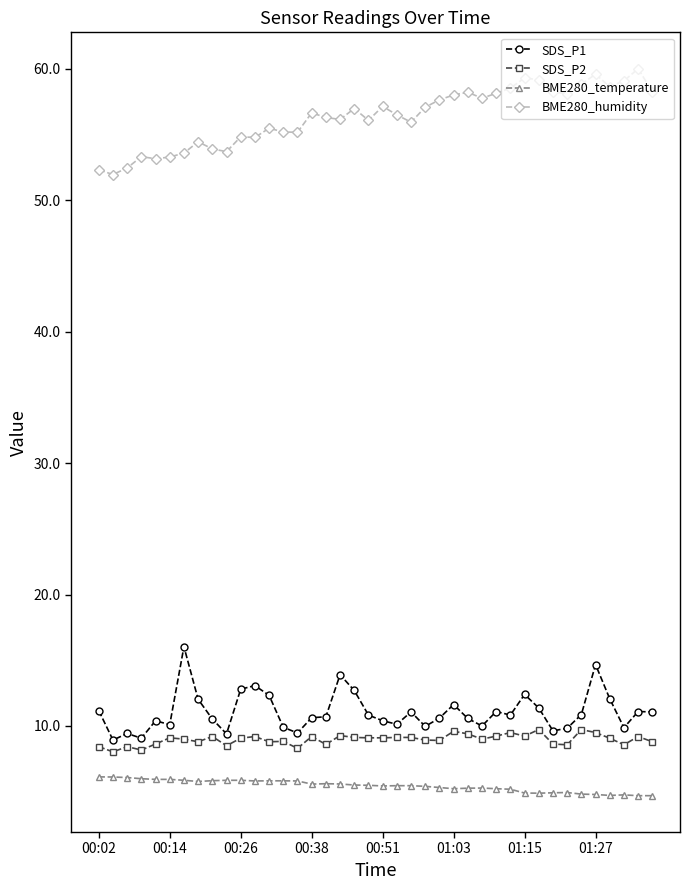

What is the minimum value for SDS_P1?

8.9